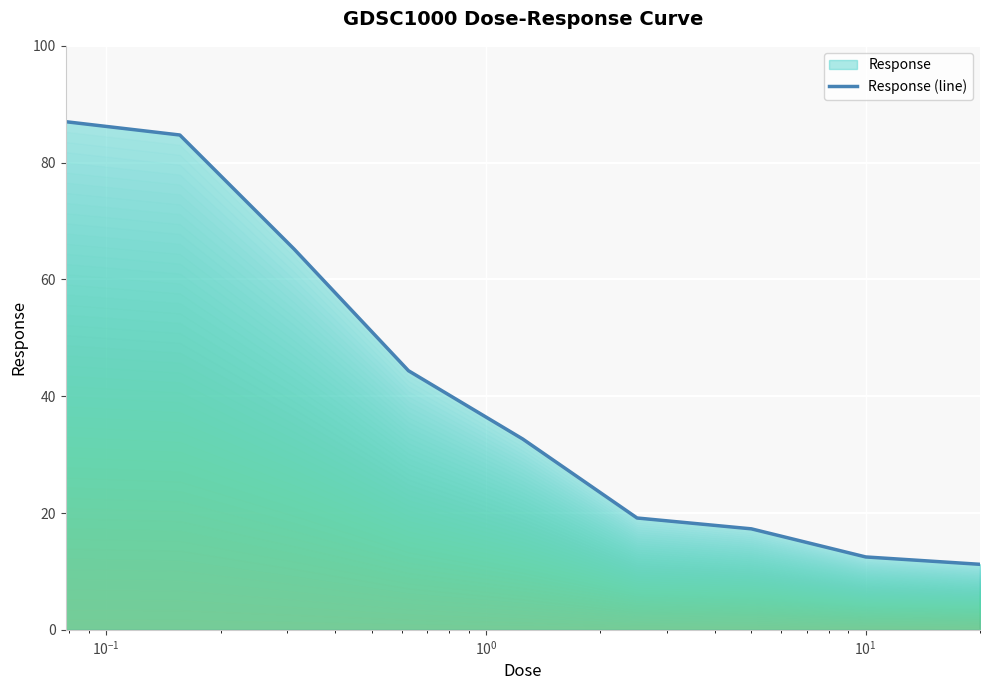

What is the minimum value shown in the chart?

11.2